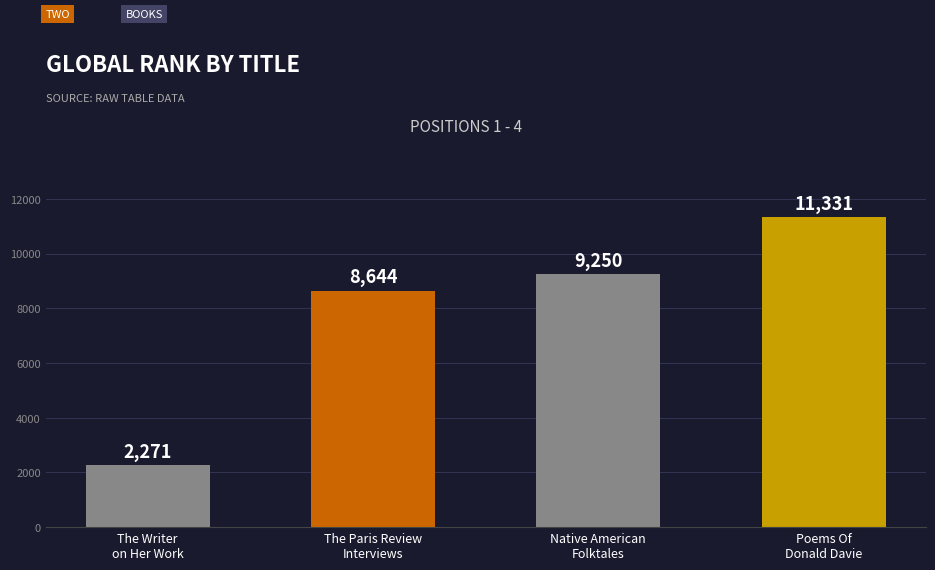

True or false: the data shows 3449 at The Writer
on Her Work.

False